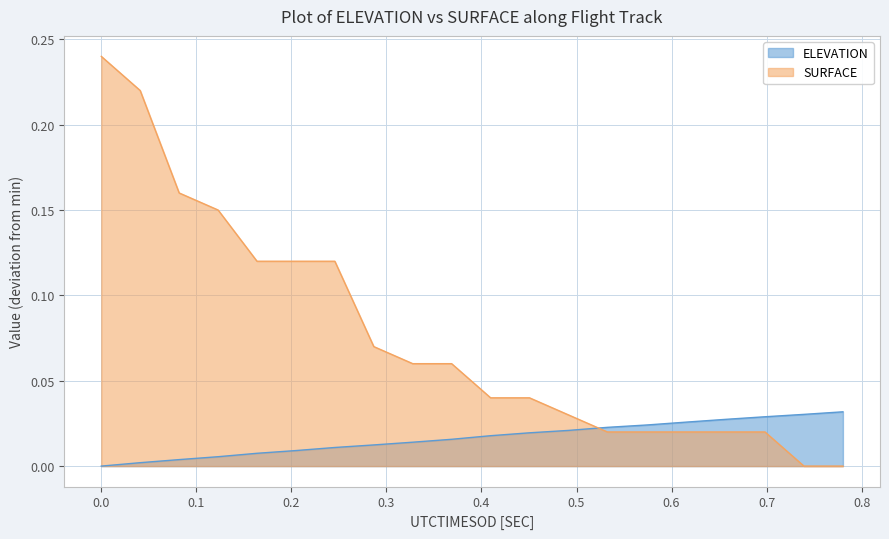

Rank the series by their maximum value, from lowest to highest.

ELEVATION, SURFACE